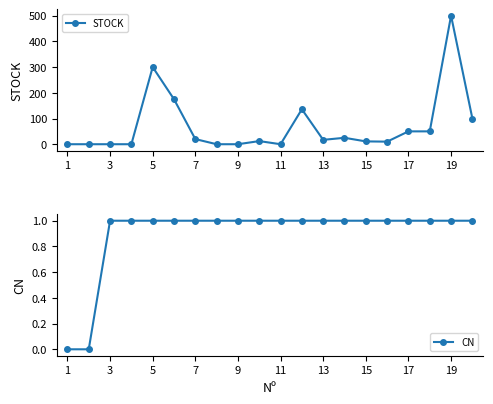

In STOCK, how many points are higher than both neighbors (excluding endpoints)?

5